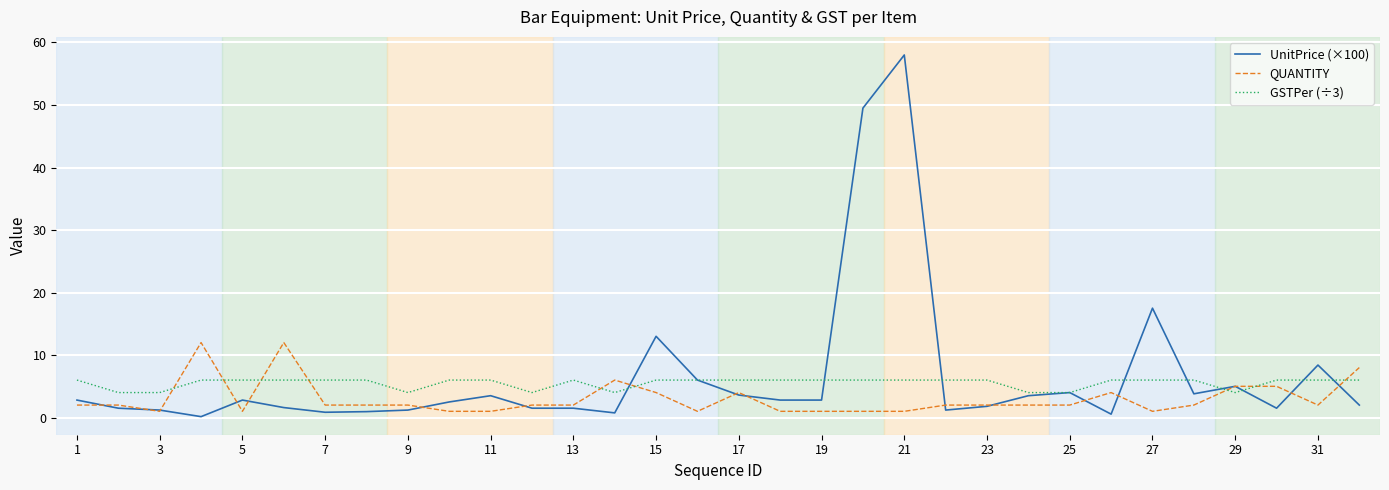

Which series has the largest range (max minus min)?

UnitPrice (×100)